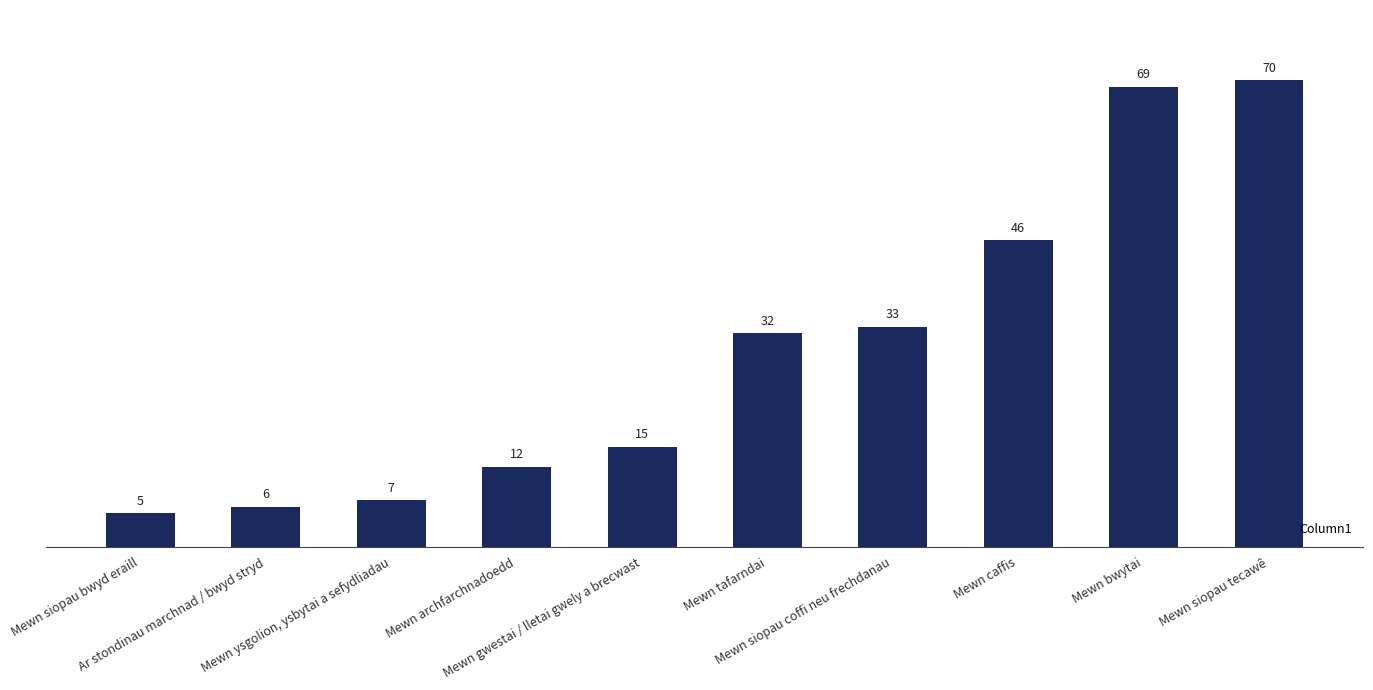

Reading left to right, what are all the values shown in this chart?

Mewn siopau bwyd eraill=5	Ar stondinau marchnad / bwyd stryd=6	Mewn ysgolion, ysbytai a sefydliadau=7	Mewn archfarchnadoedd=12	Mewn gwestai / lletai gwely a brecwast=15	Mewn tafarndai=32	Mewn siopau coffi neu frechdanau=33	Mewn caffis=46	Mewn bwytai=69	Mewn siopau tecawê=70